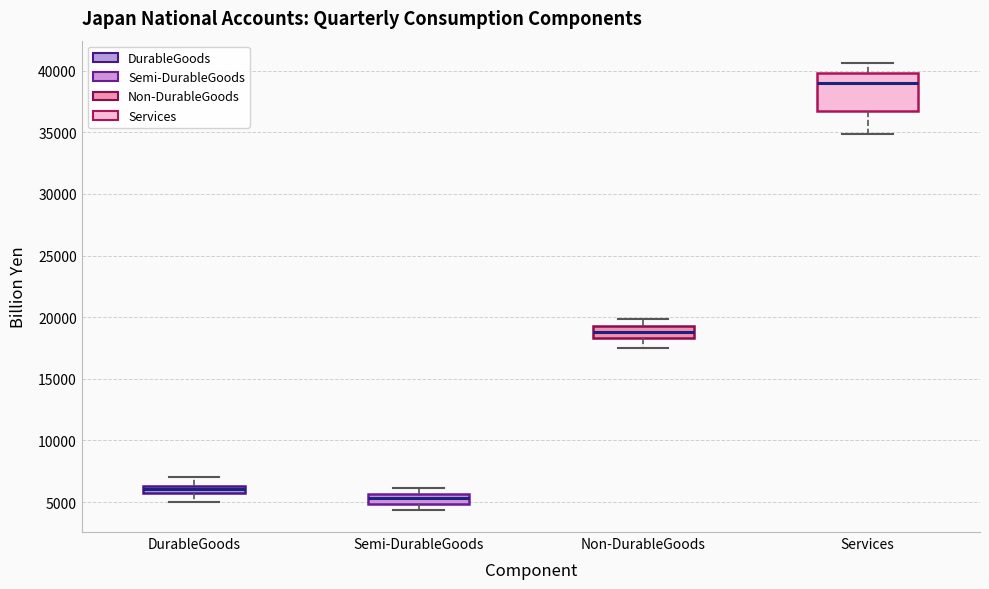

Which box is the tallest, from its lower edge to its upper edge?

Services